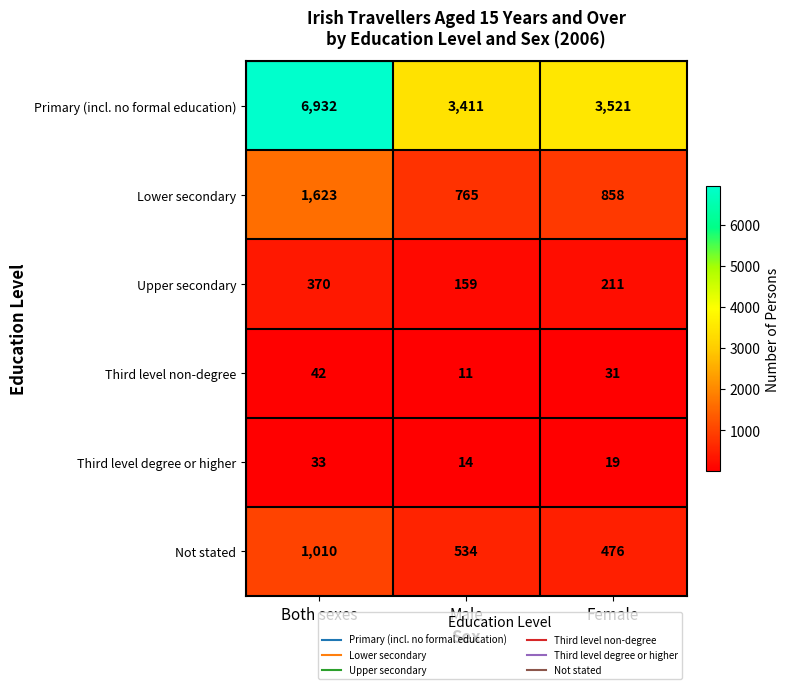

At which label is Not stated closest to 743?

Male